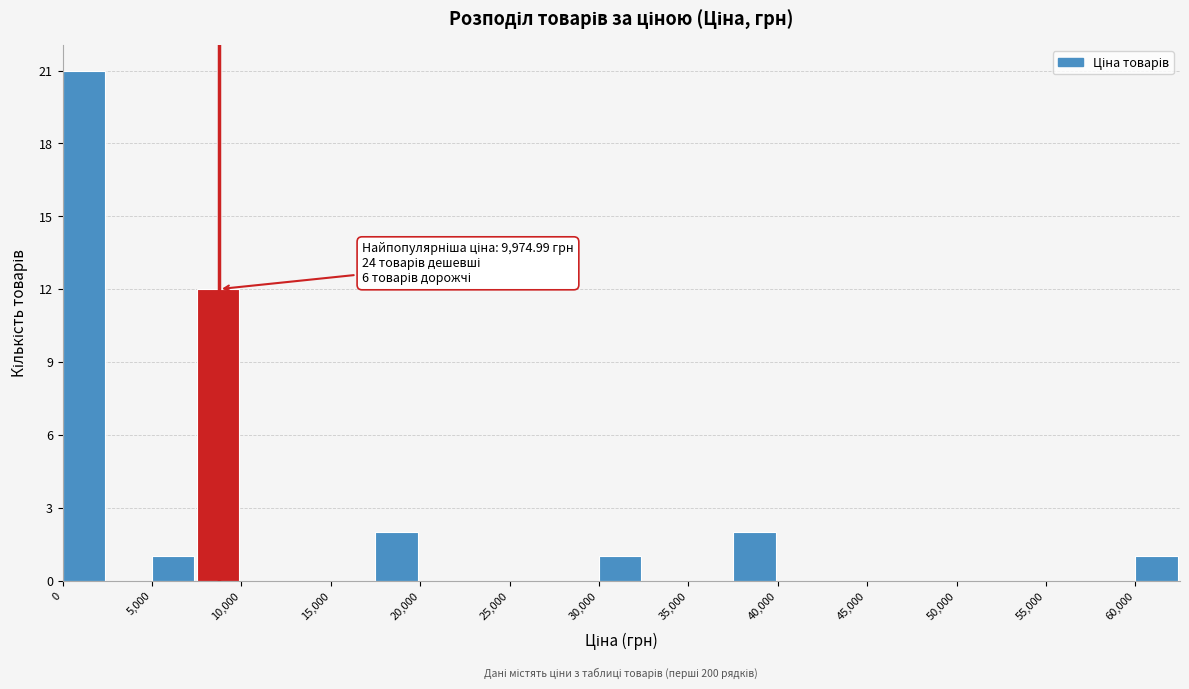

Over which range of the x-axis is the bar tallest?

0 to 2500